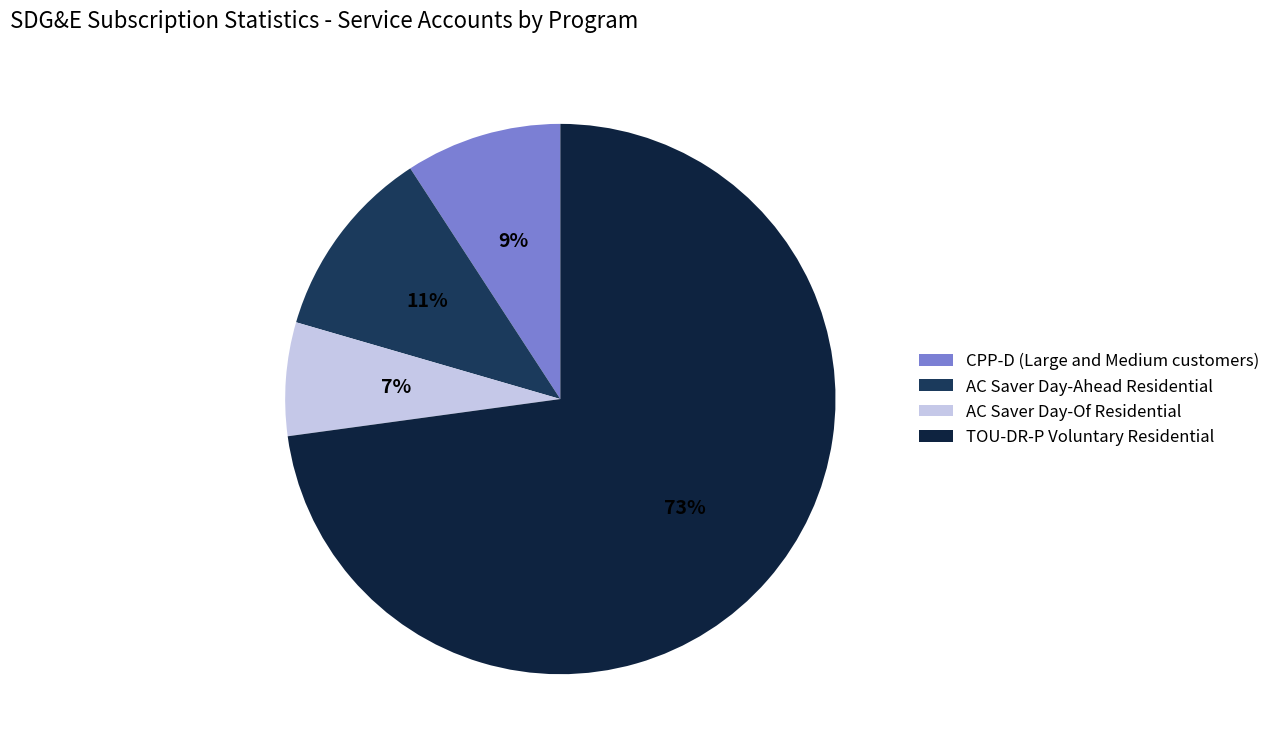

Is there any slice that represents more than half of the pie?

Yes